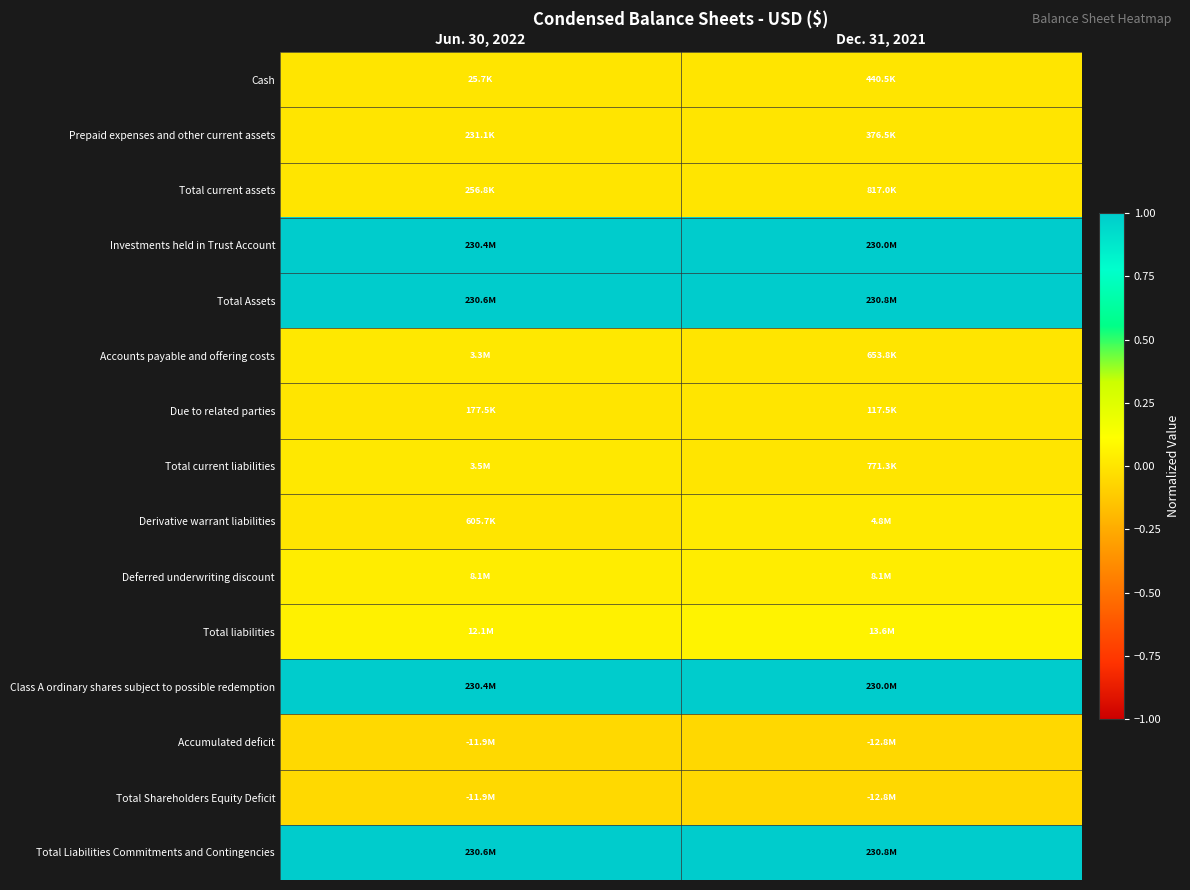

At which category is the sum across all series the highest?

Jun. 30, 2022